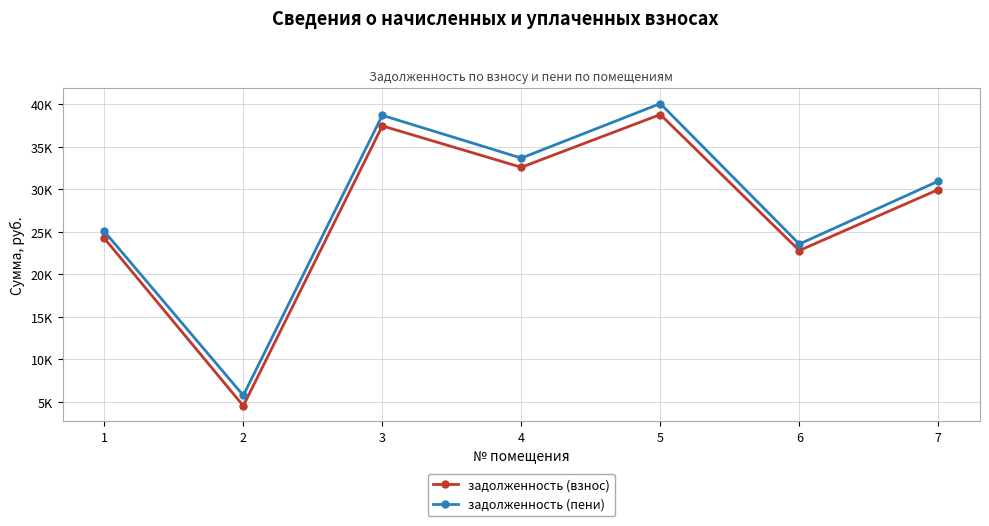

What are all the series names shown in the legend?

задолженность (взнос), задолженность (пени)